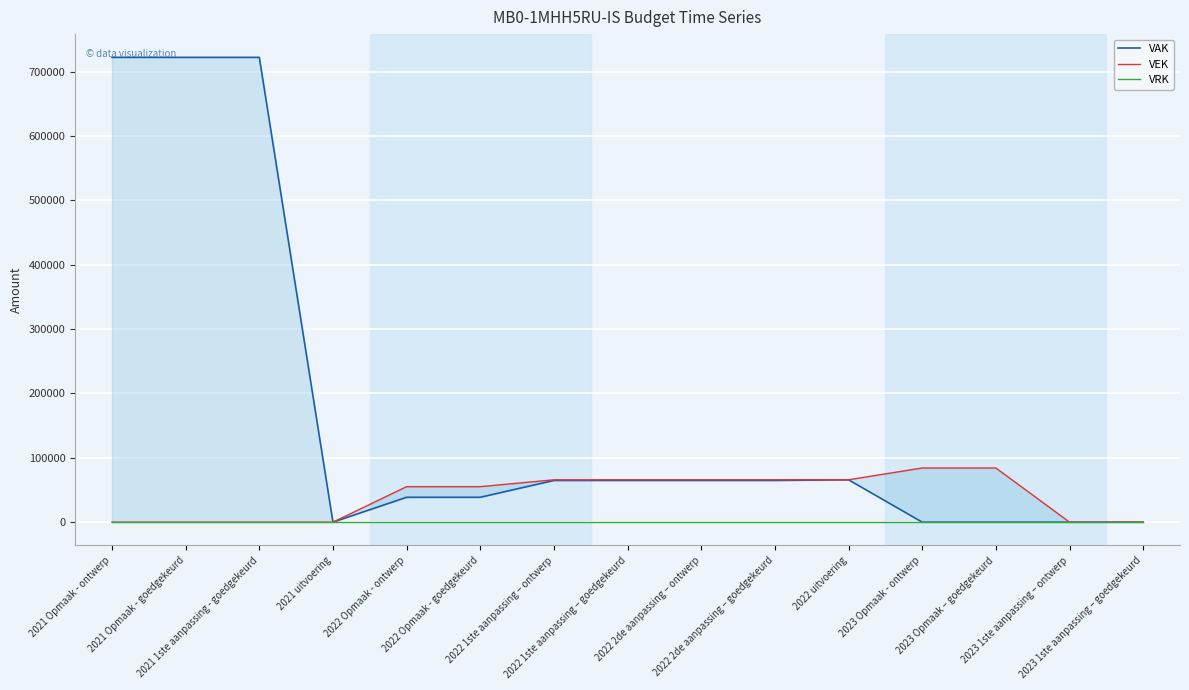

Which series changed the most between 2021 Opmaak - goedgekeurd and 2022 2de aanpassing – ontwerp?

VAK